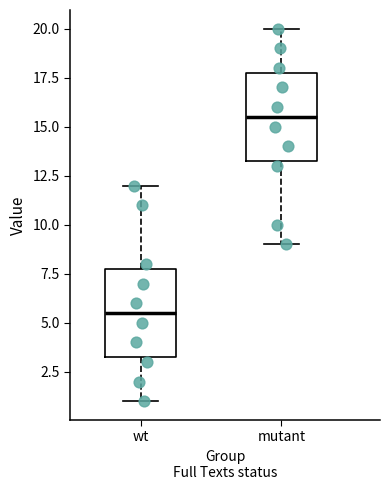

Reading left to right, transcribe this box plot: for each box, give where its median line is, the range the box spans, and where its two whiskers end, as read against the y-axis. The values are not printed on the chart, so give them approximately, as read against the axis.

wt: median 5.5, box 3.5 to 8.0, whiskers 1.0 to 12.0
mutant: median 15.5, box 13.5 to 18.0, whiskers 9.0 to 20.0